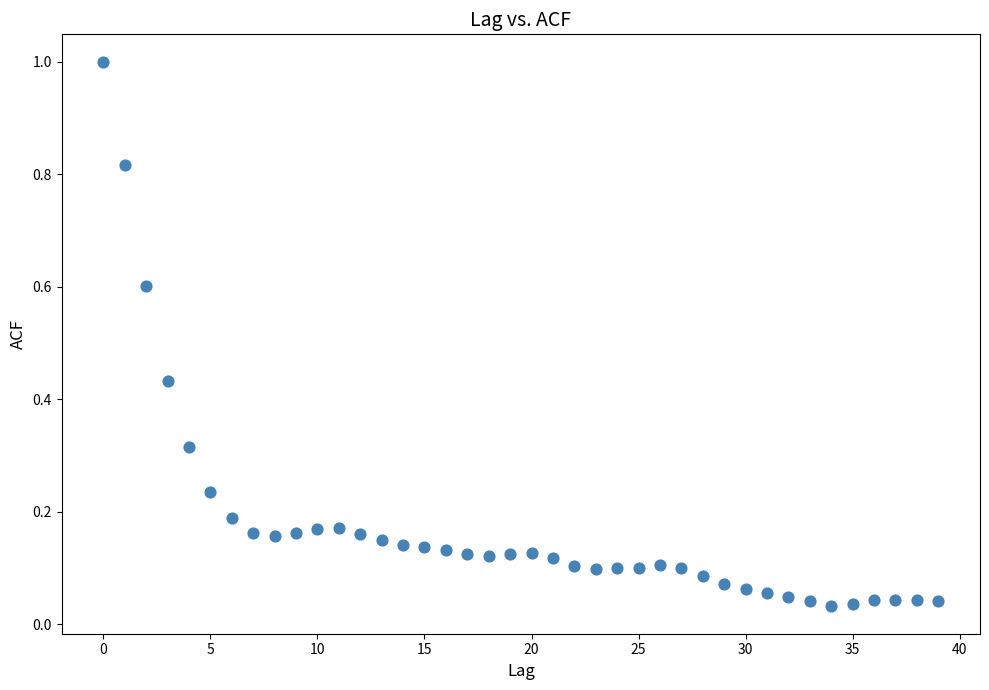

What is the range of Y values (max minus min)?

1.0